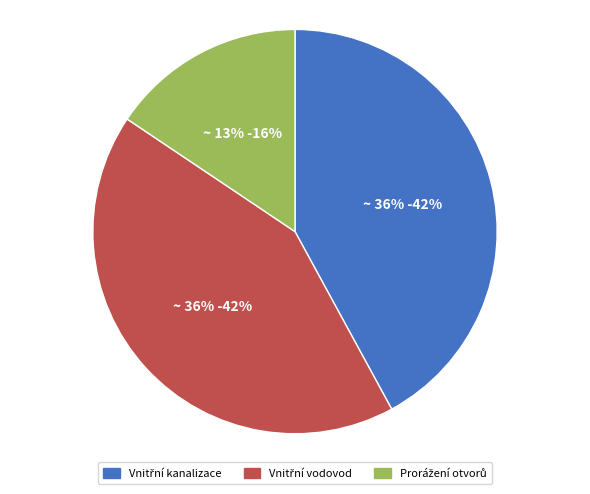

How many segments does this pie chart have?

3